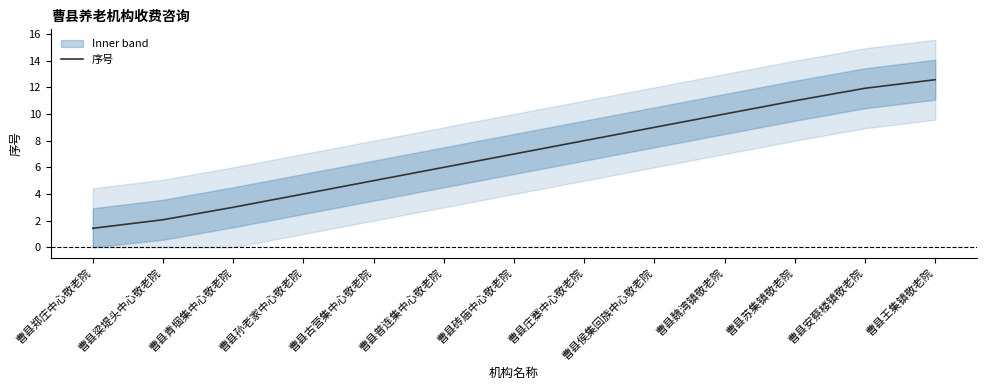

What is the value of the 12th point from the left?

11.9